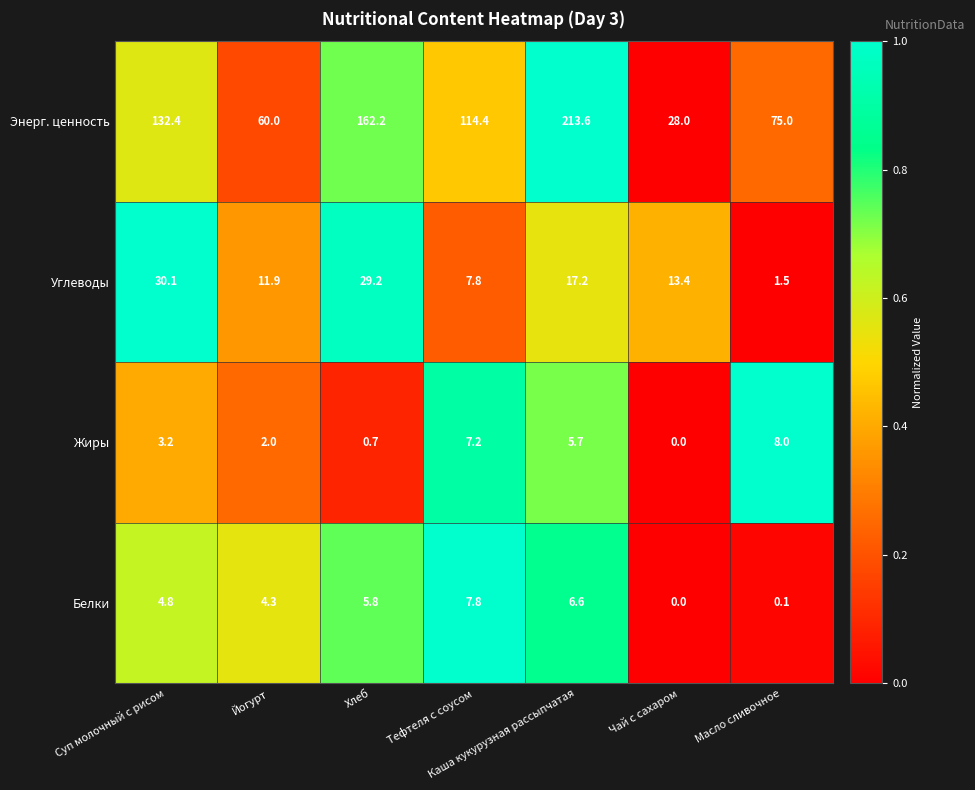

What is the greatest value displayed?

213.6